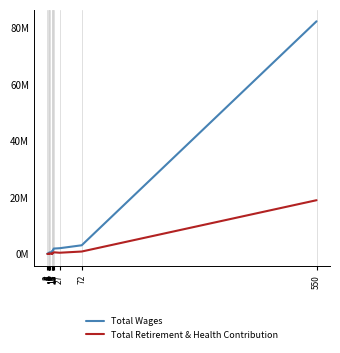

What is the value of the Total Wages point at the 16th from the left?

82353189